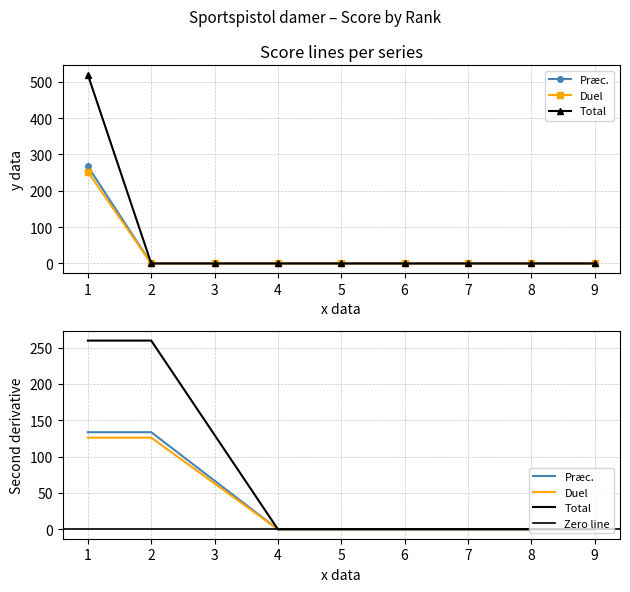

How many lines are shown in the chart?

3